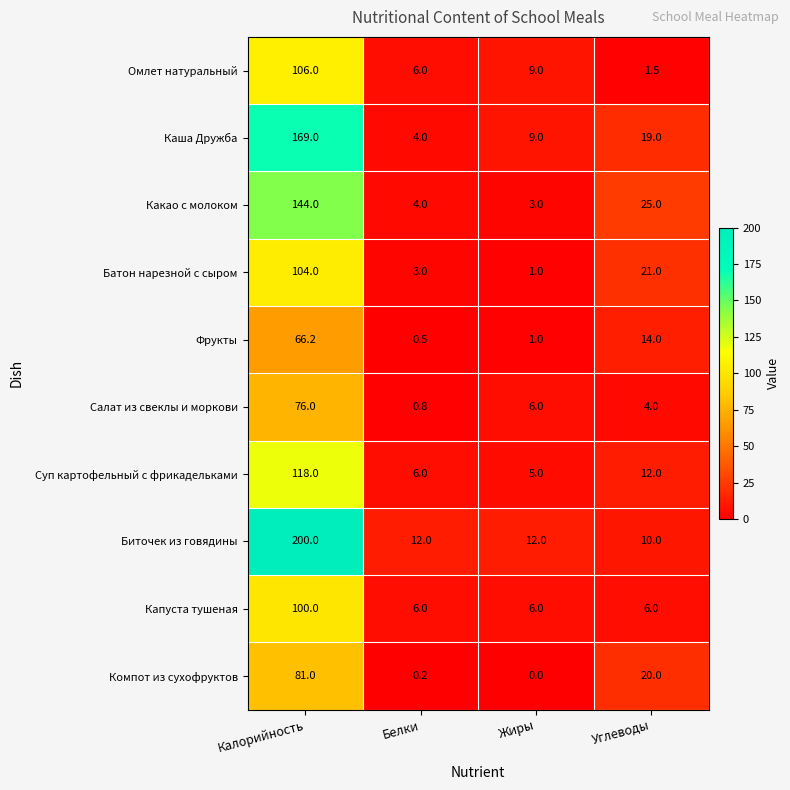

Which series changed the most between Жиры and Углеводы?

Какао с молоком